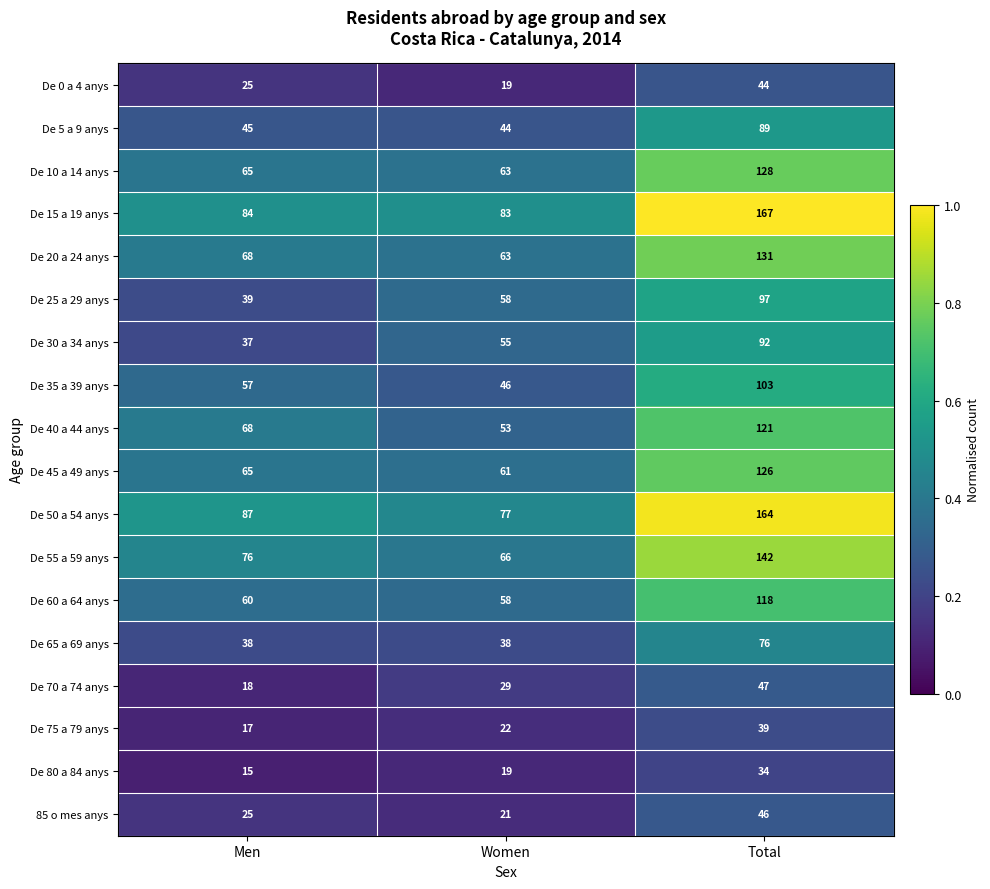

How many De 55 a 59 anys values are between 66 and 142?

3